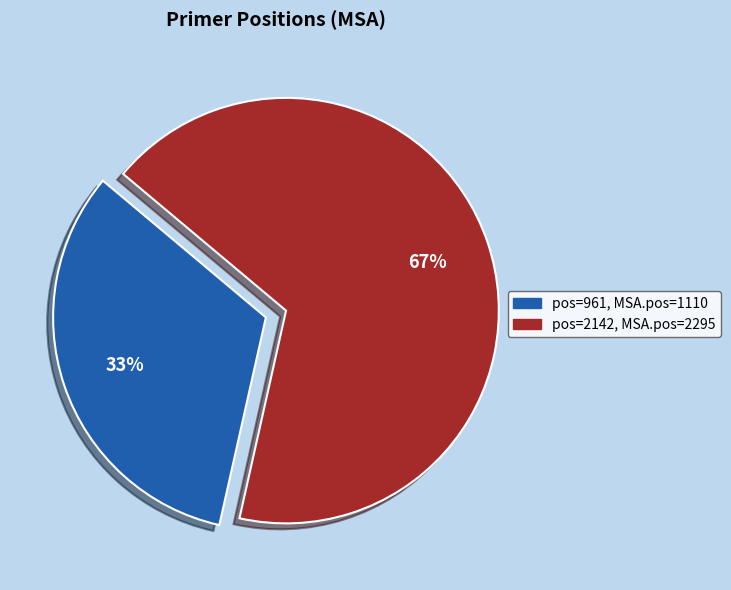

Is there any slice that represents more than half of the pie?

Yes